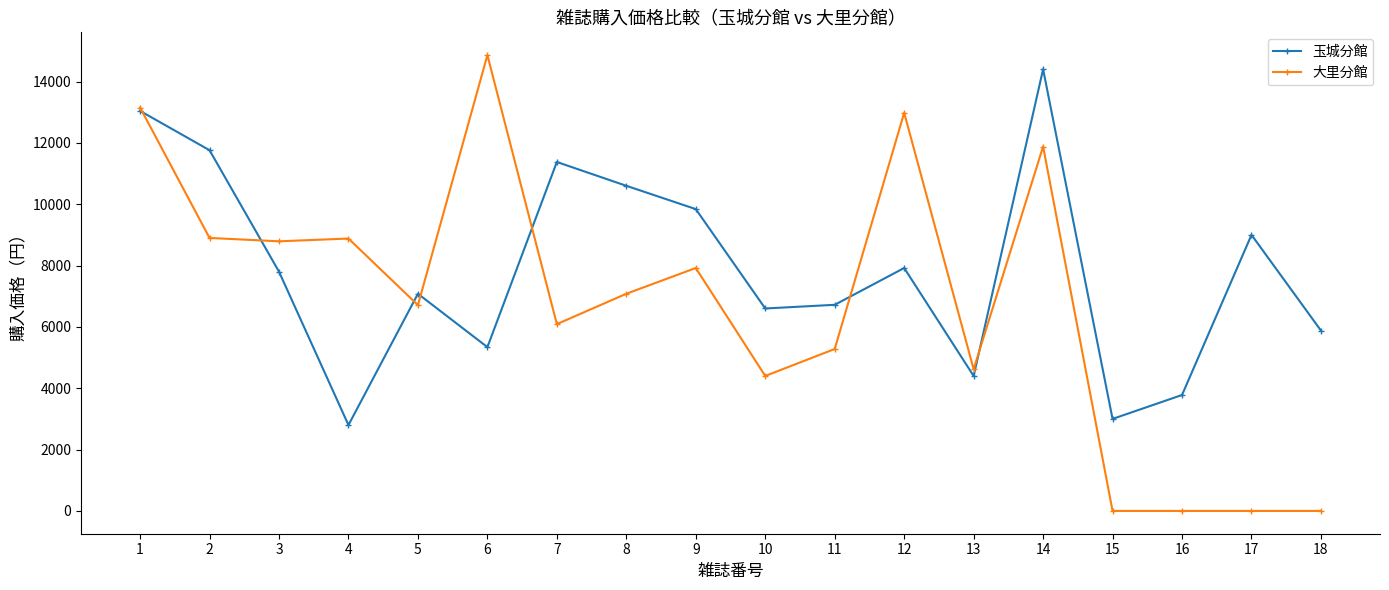

Rank the series by their average value, from lowest to highest.

大里分館, 玉城分館